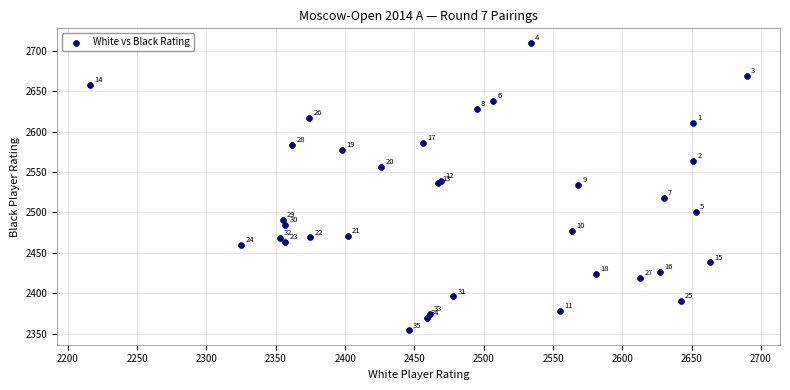

What Y value in the scatter plot is closest to 2532?

2534